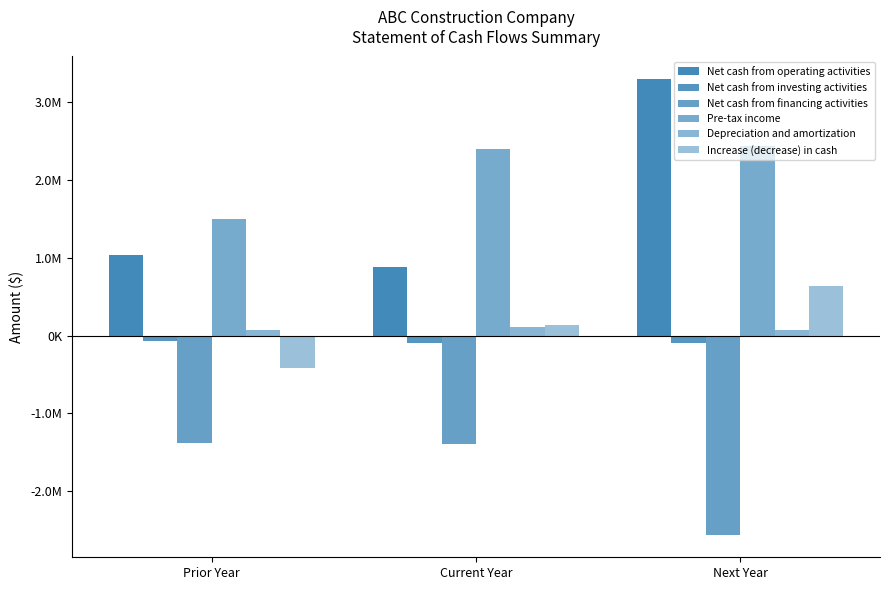

Does the chart contain stacked bars?

No